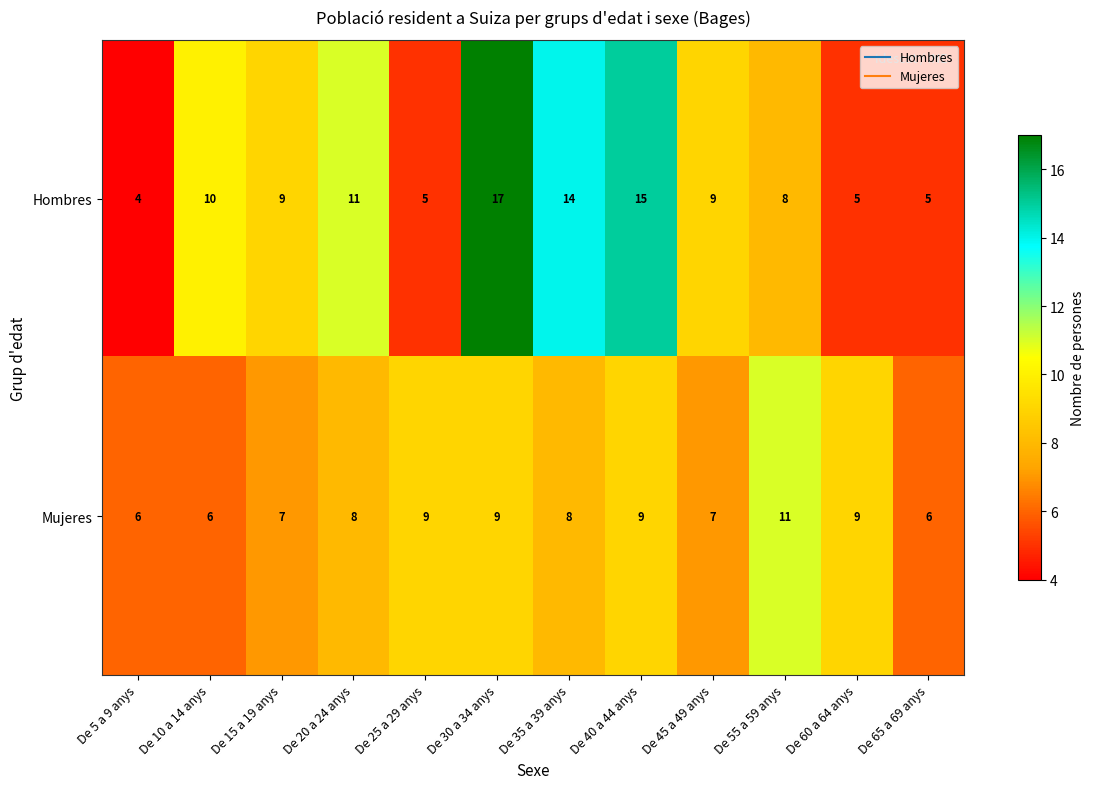

List the series in order of their peak value, highest first.

Hombres, Mujeres